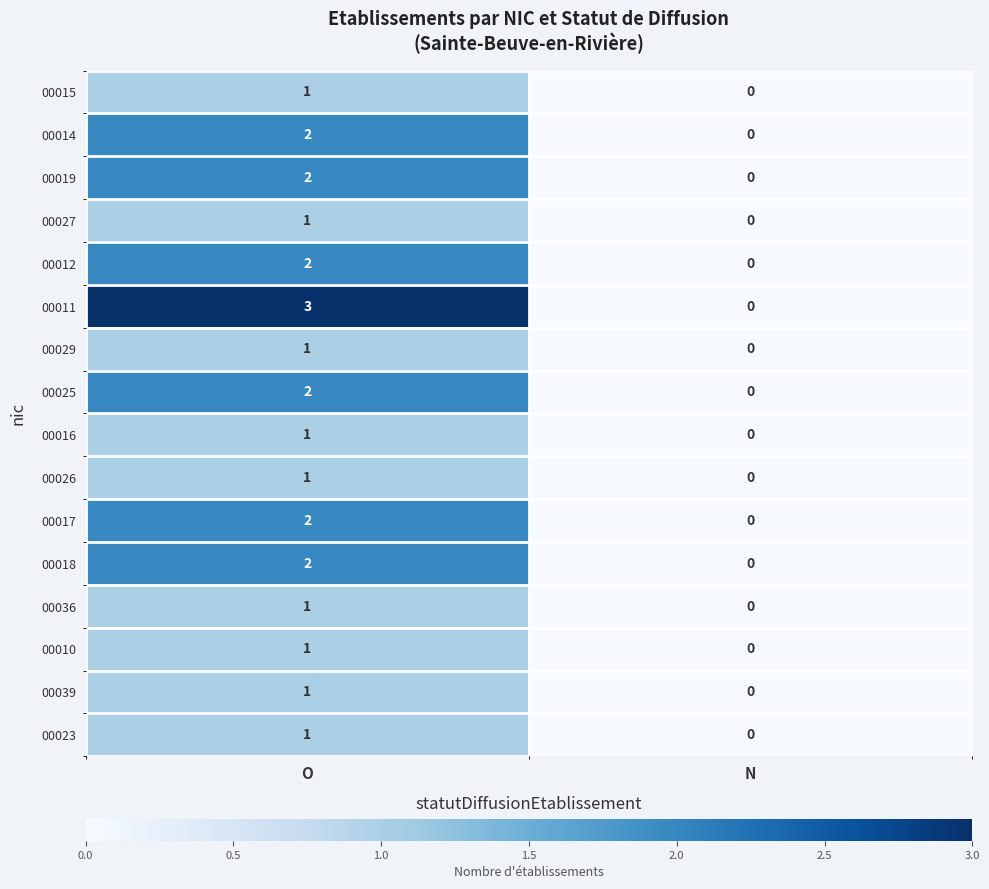

Count the number of data series in this chart.

16